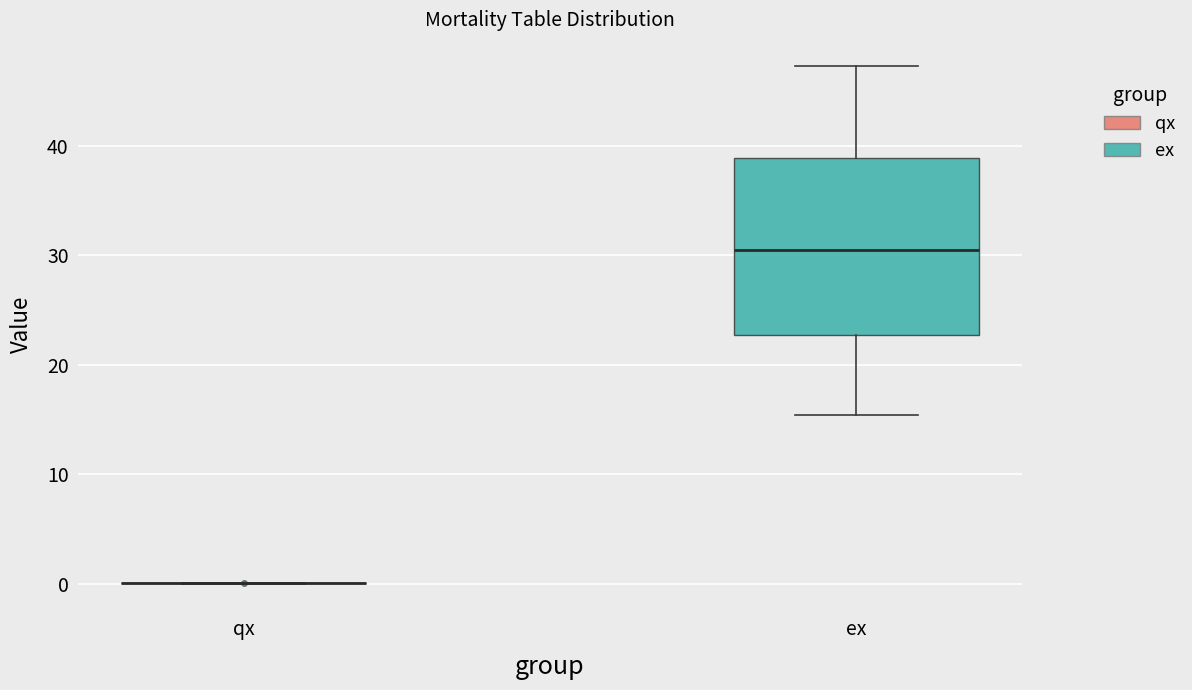

Reading left to right, read every box against the y-axis: the position of its median line, the range the box covers, and the ends of its whiskers. The values are not printed on the chart, so give them approximately, as read against the axis.

qx: box collapsed to a line at 0, whiskers 0 to 0
ex: median 31, box 23 to 39, whiskers 15 to 47